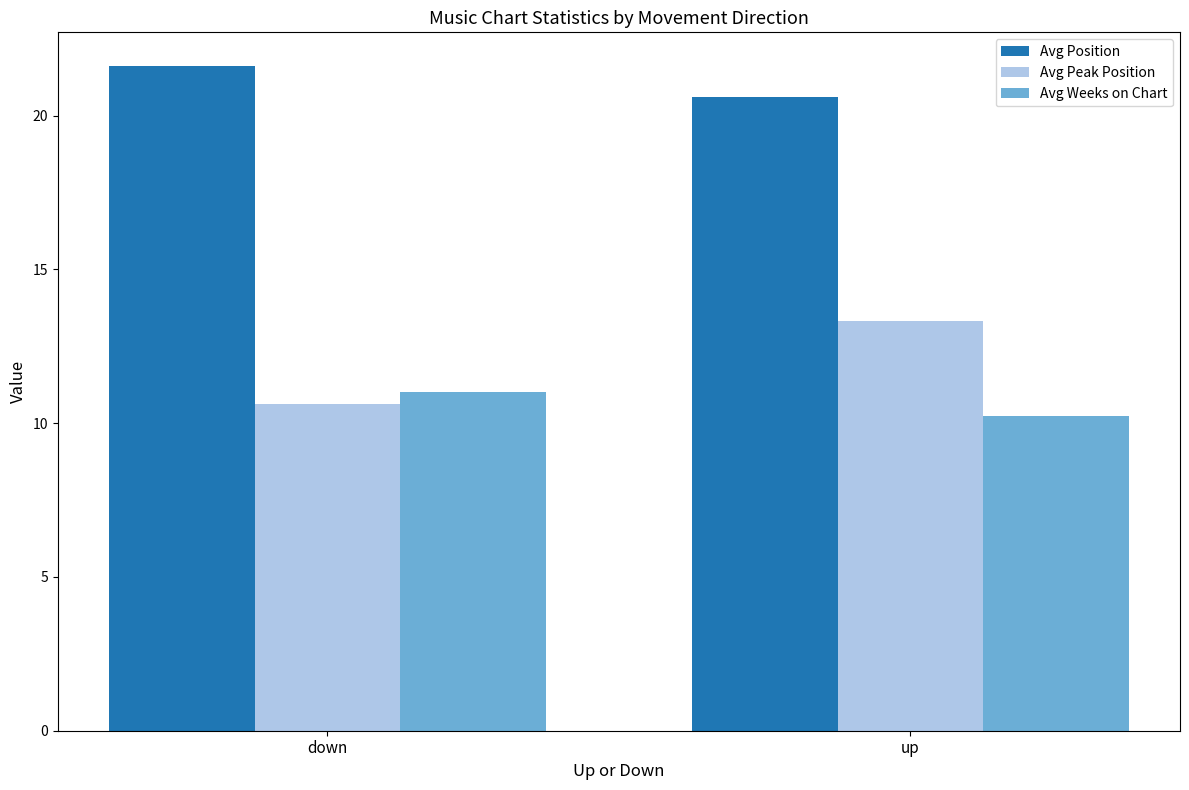

What is the label of the 2nd bar from the right?

down